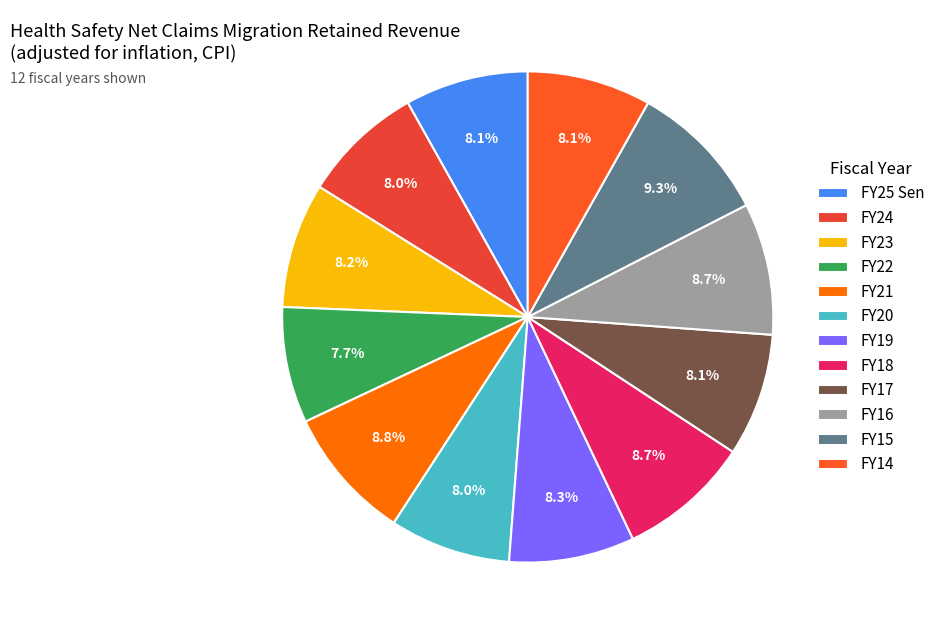

To the nearest percent, what is the combined percentage of FY23 and FY17?

16%